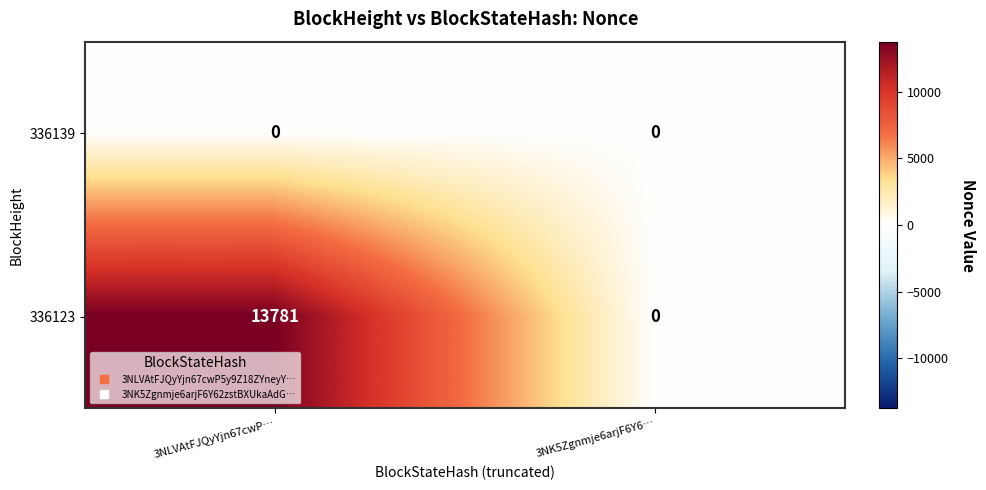

The value of 336139 at 3NK5Zgnmje6arjF6Y6… is 0. True or false?

True